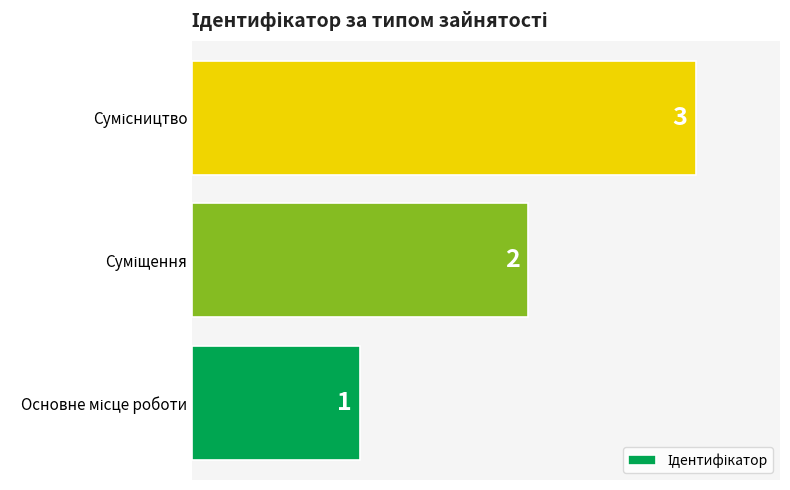

What is the average value?

2